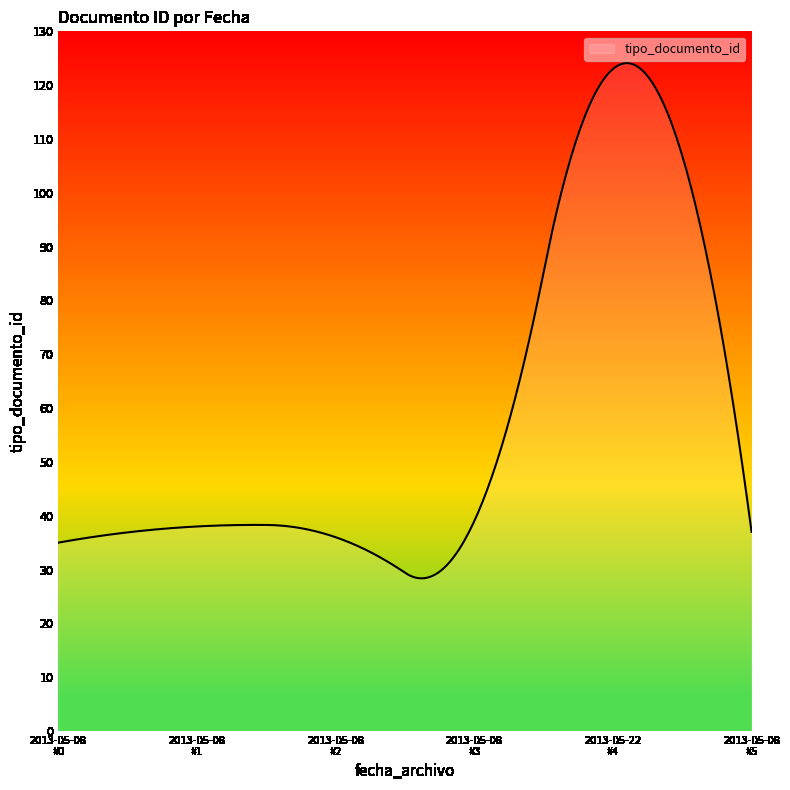

What is the minimum value shown in the chart?

28.4